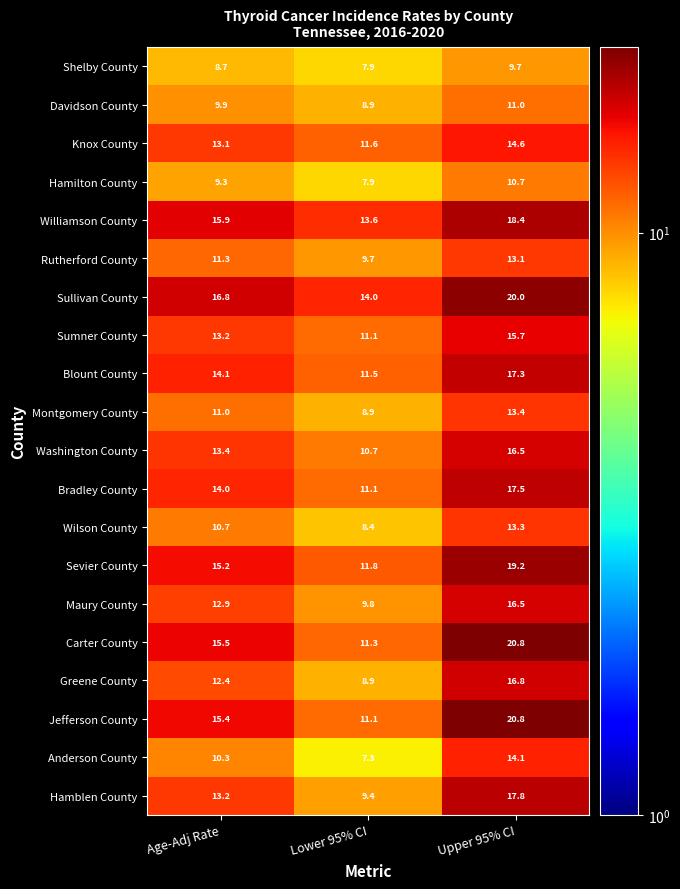

Rank the categories by Knox County value from highest to lowest.

Upper 95% CI, Age-Adj Rate, Lower 95% CI